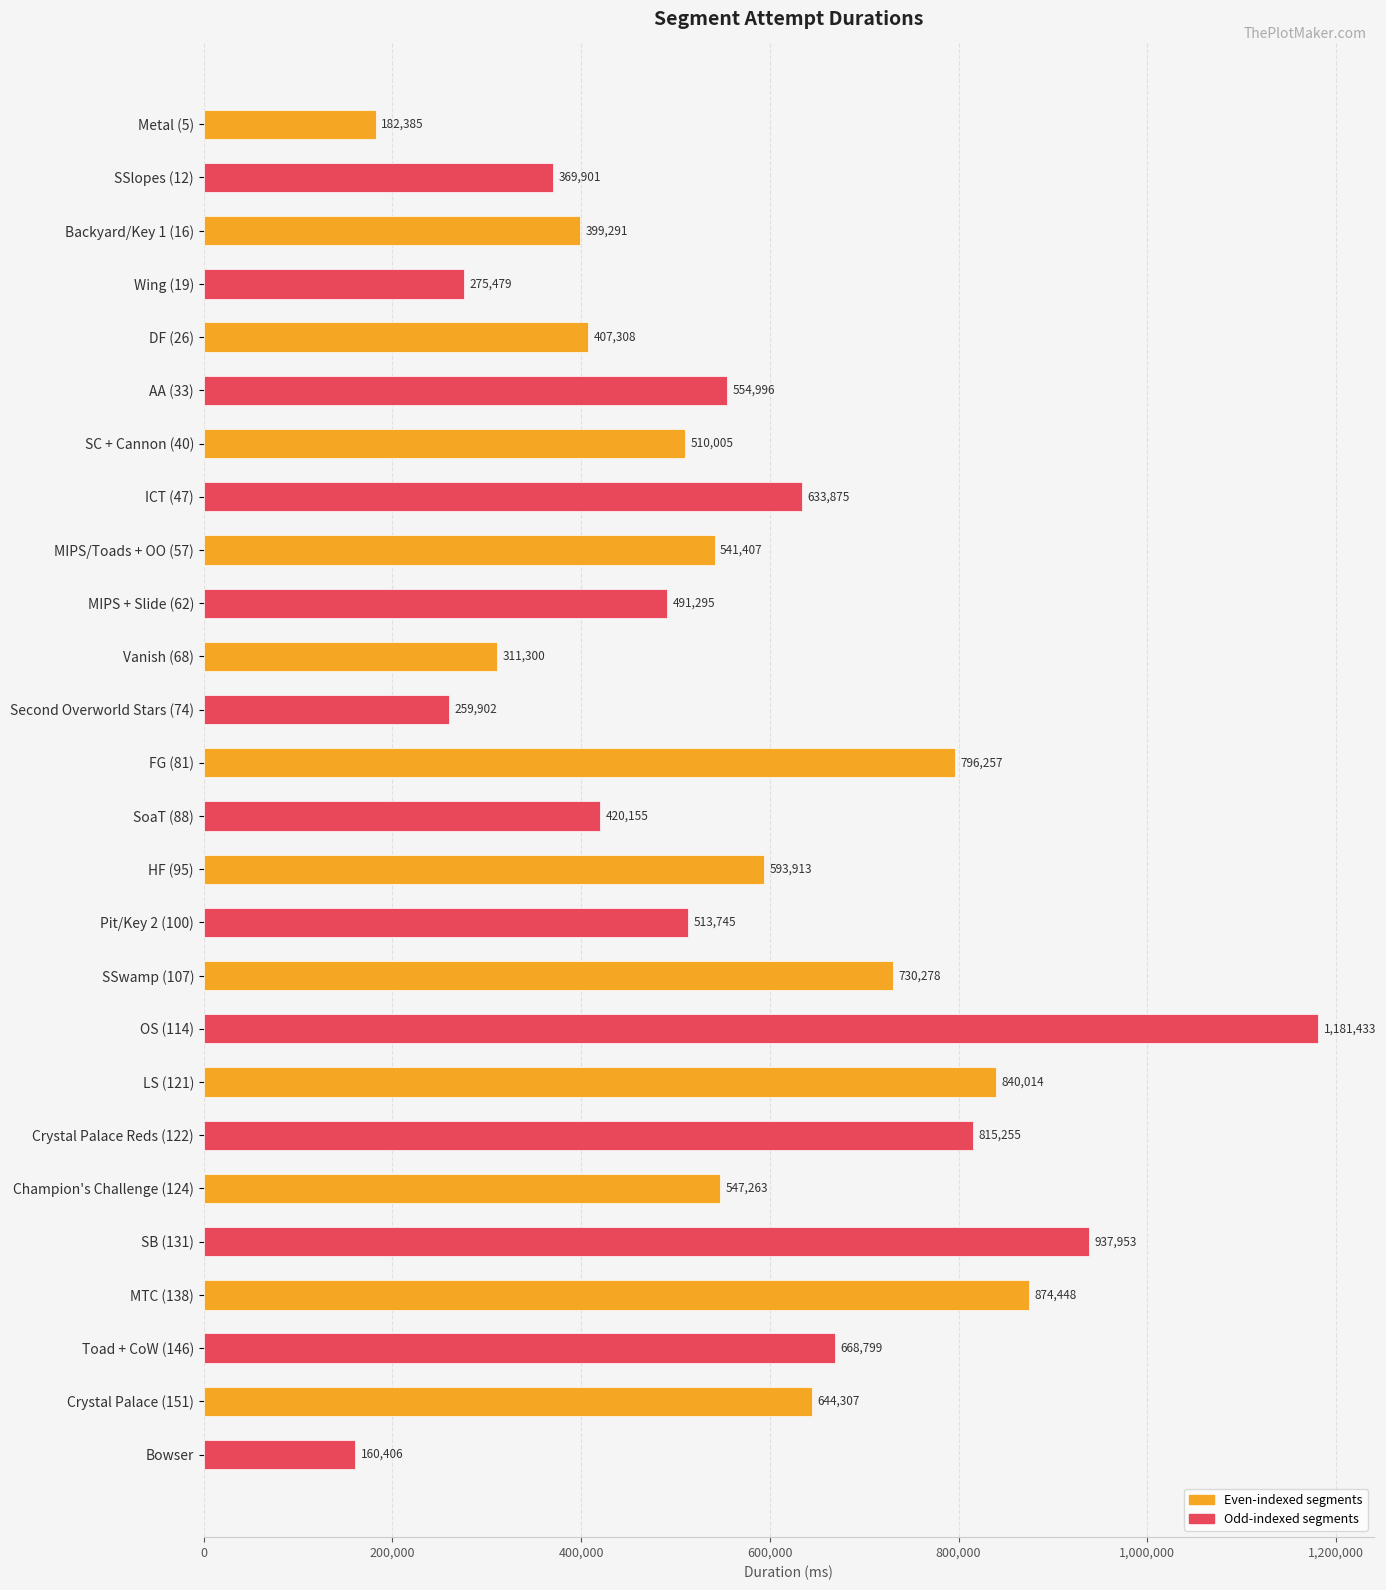

What is the sum of all values?

14661370